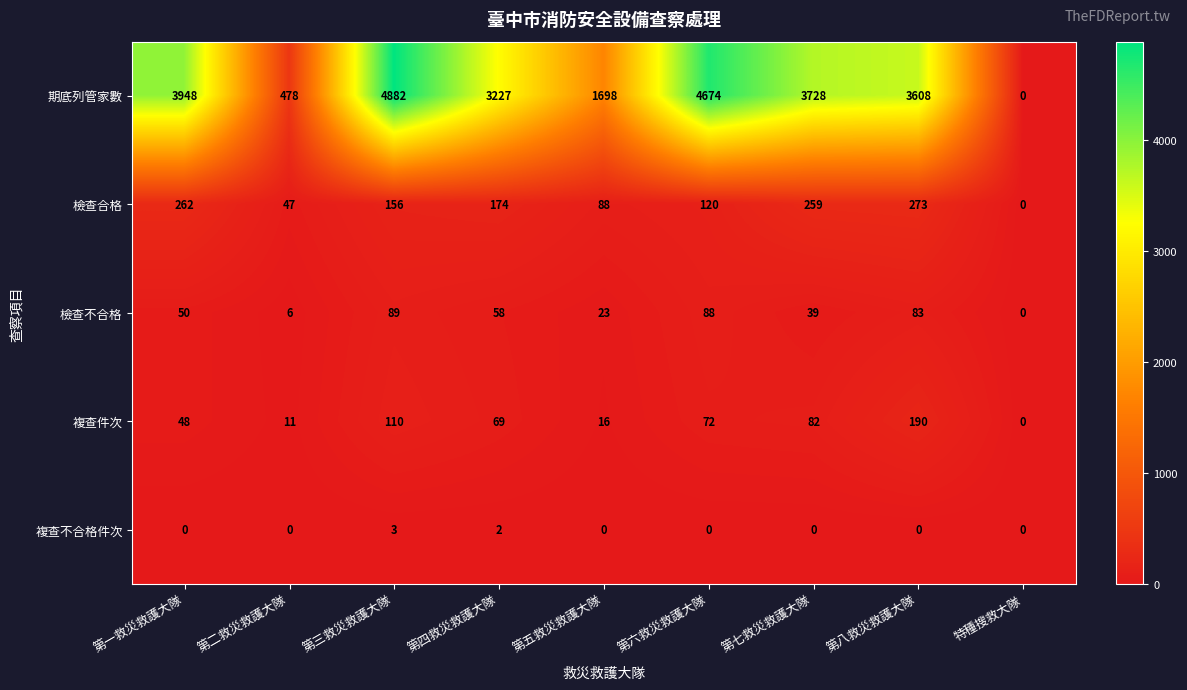

Count the 複查不合格件次 values in the range 0 to 1.

7